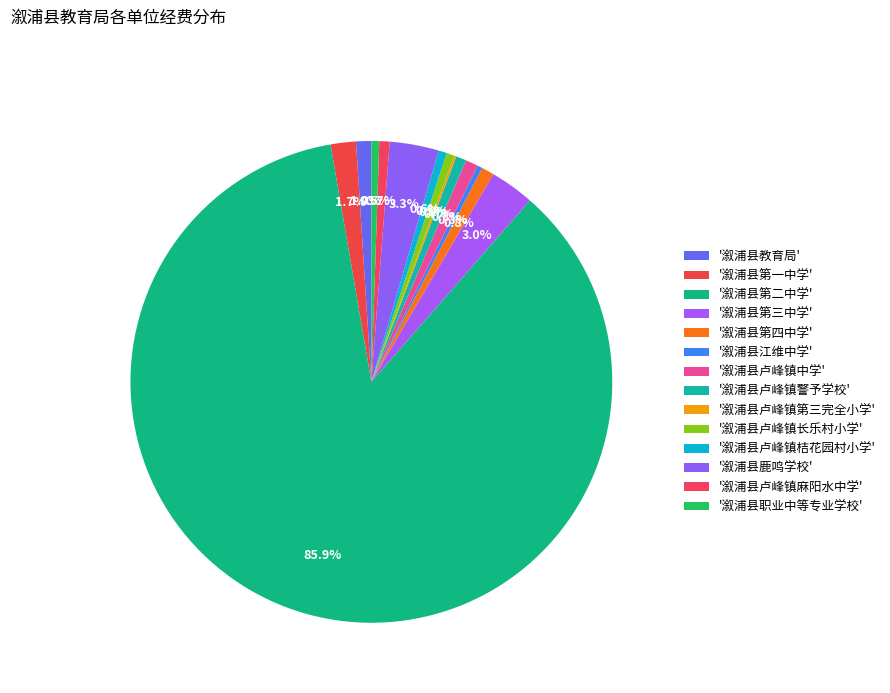

How many slices are in this pie chart?

14